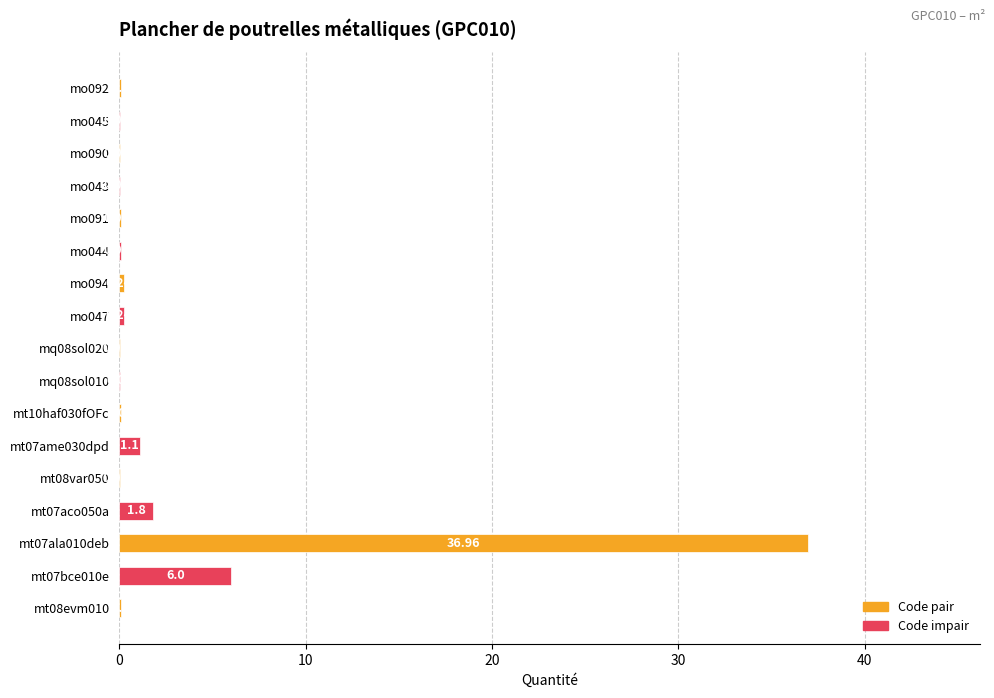

Which label corresponds to the largest value in the chart?

mt07ala010deb